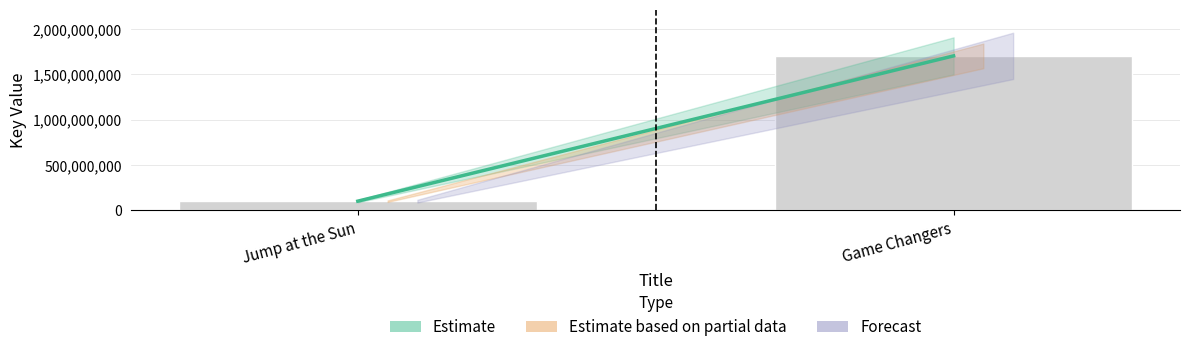

How many distinct data groups are displayed?

1